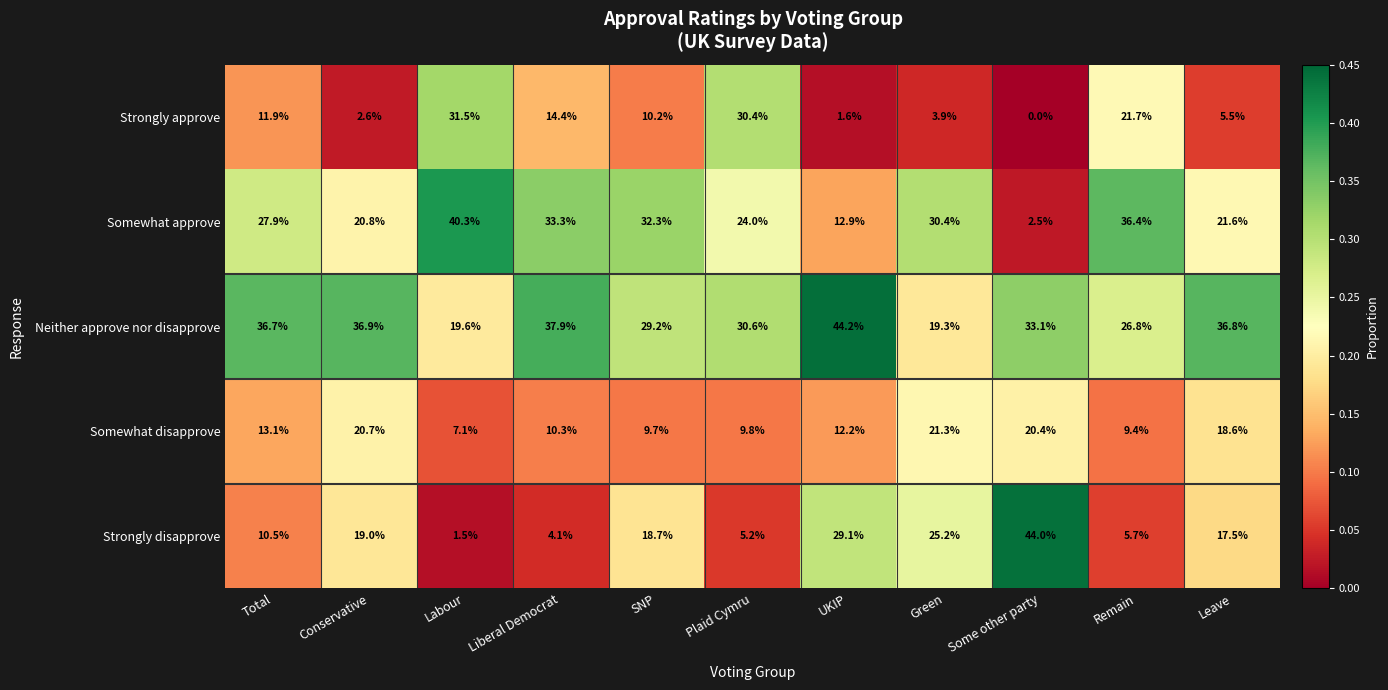

Rank the categories by Strongly disapprove value from highest to lowest.

Some other party, UKIP, Green, Conservative, SNP, Leave, Total, Remain, Plaid Cymru, Liberal Democrat, Labour